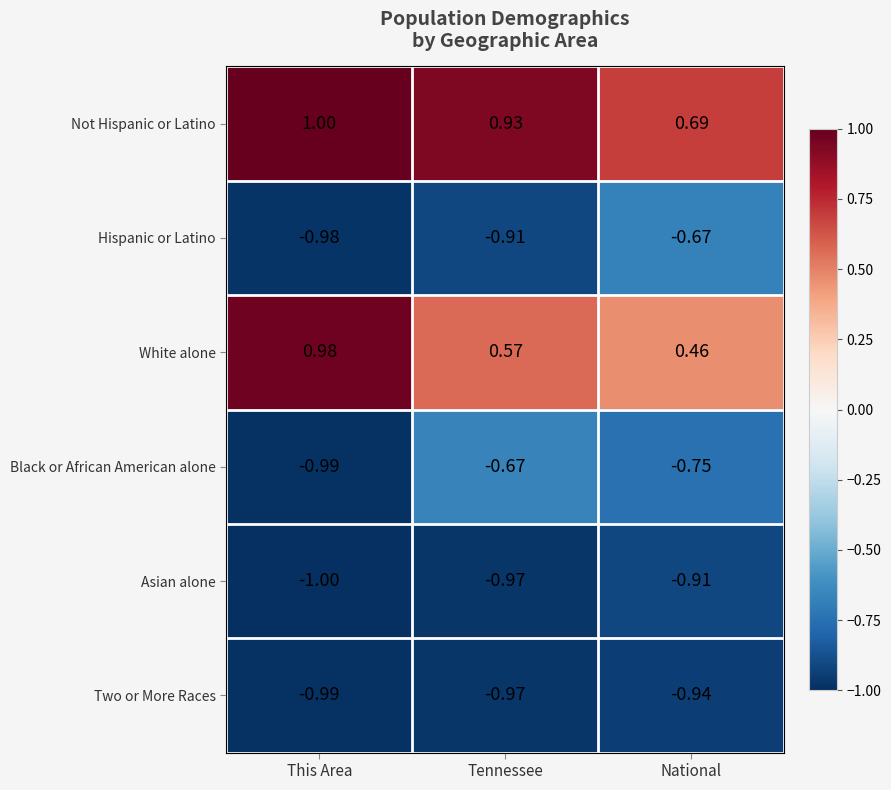

Is the value of Black or African American alone at Tennessee greater than the value of White alone at National?

No